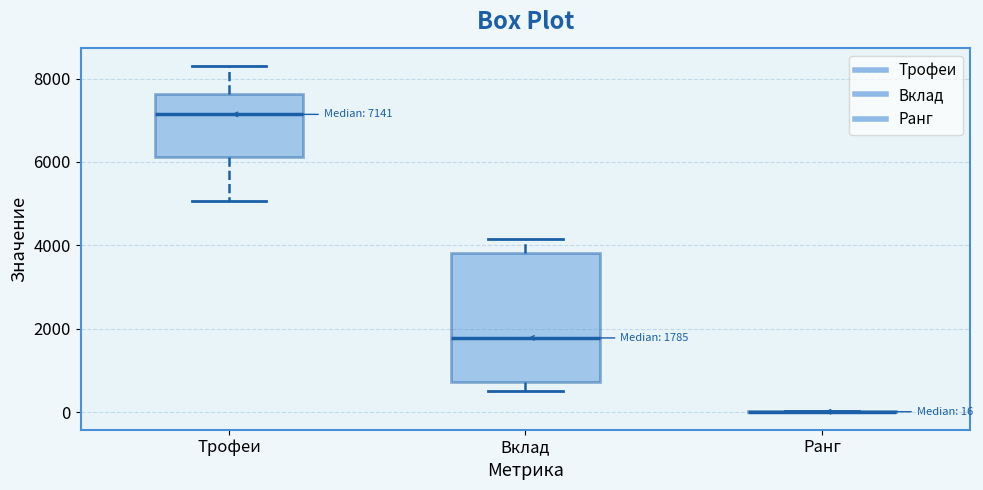

Comparing the boxes themselves (not the whiskers), which one is the tallest?

Вклад